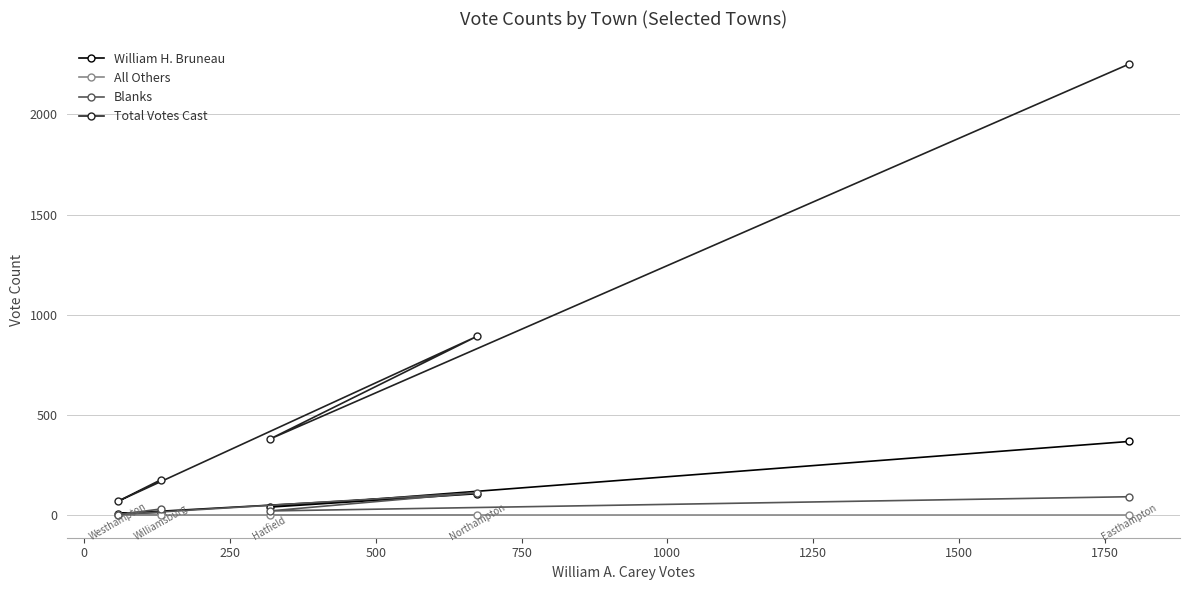

Does the chart display data point markers on the line(s)?

Yes